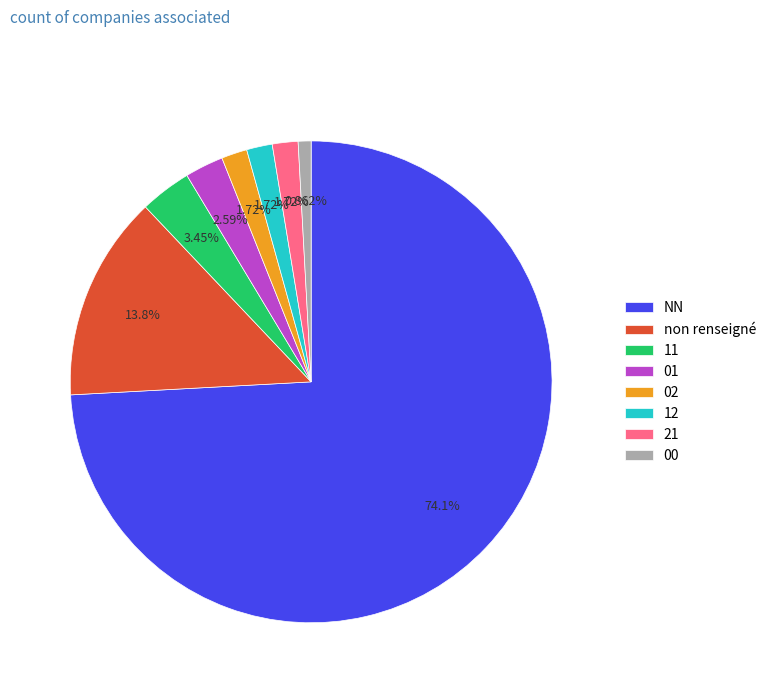

What is the smallest slice in the pie chart?

00